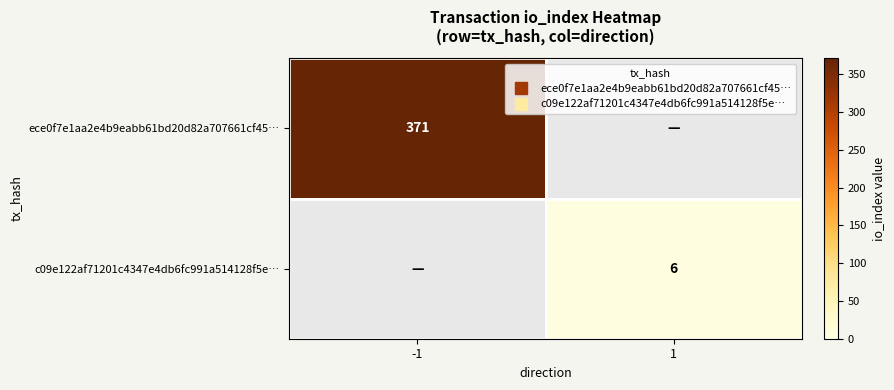

The value of ece0f7e1aa2e4b9eabb61bd20d82a707661cf45… at 1 is 0. True or false?

True